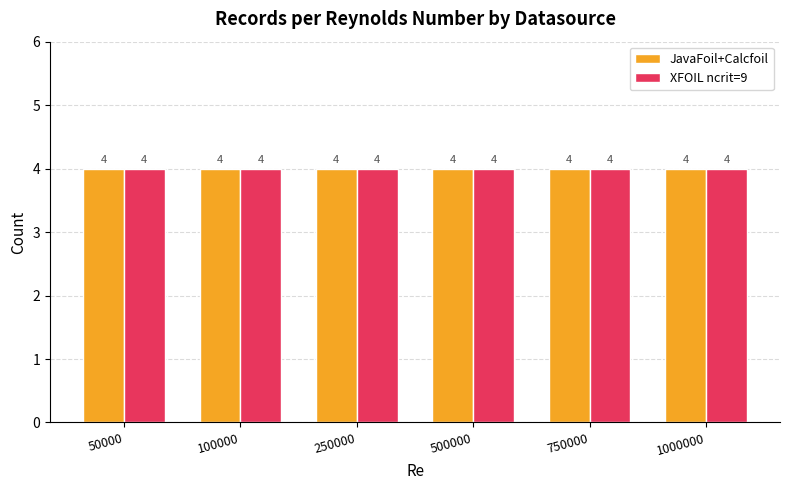

What is the approximate value of XFOIL ncrit=9 at 250000?

4